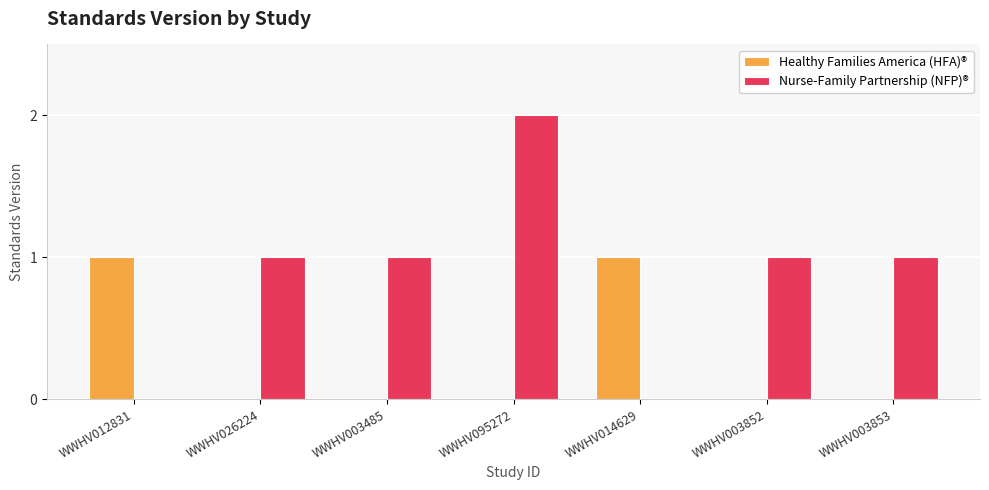

Reading left to right, transcribe all the data shown in this chart.

Healthy Families America (HFA)®: 1	0	0	0	1	0	0
Nurse-Family Partnership (NFP)®: 0	1	1	2	0	1	1